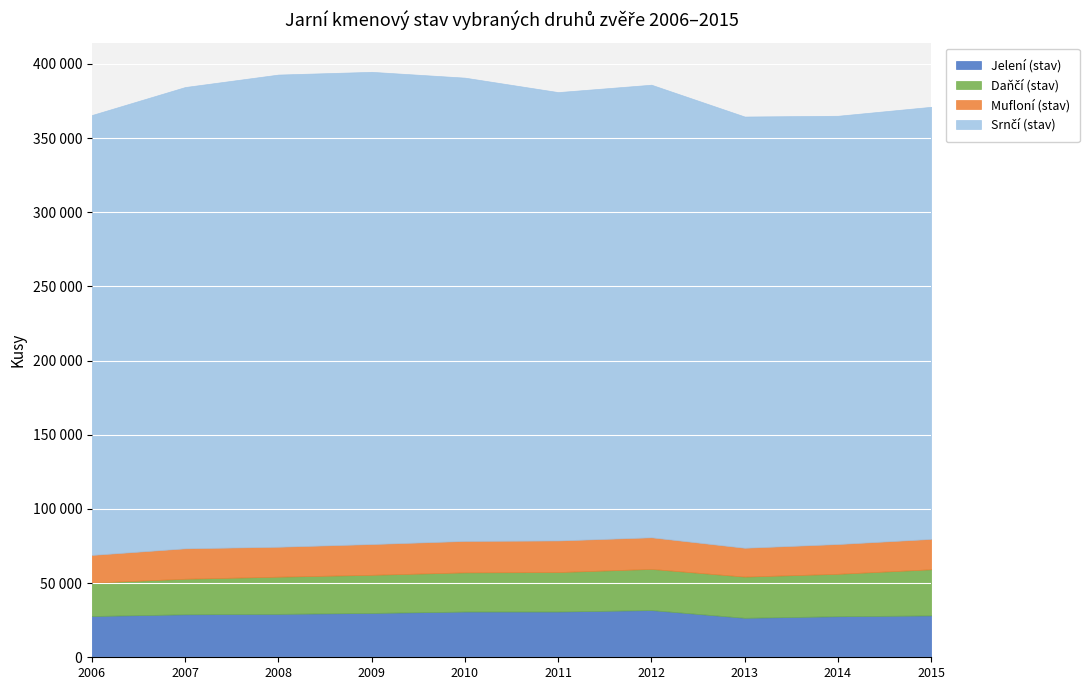

What is the difference between the Daňčí (stav) values at 2011 and 2010?

196